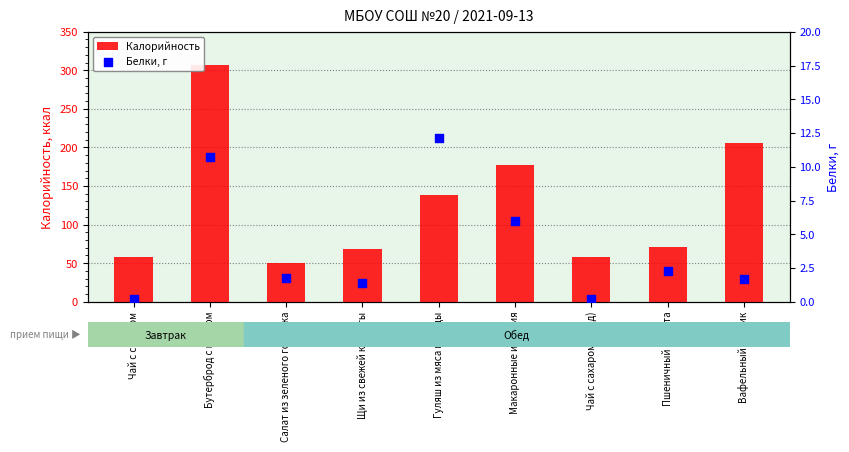

What are all the series names shown in the legend?

Калорийность, Белки, г